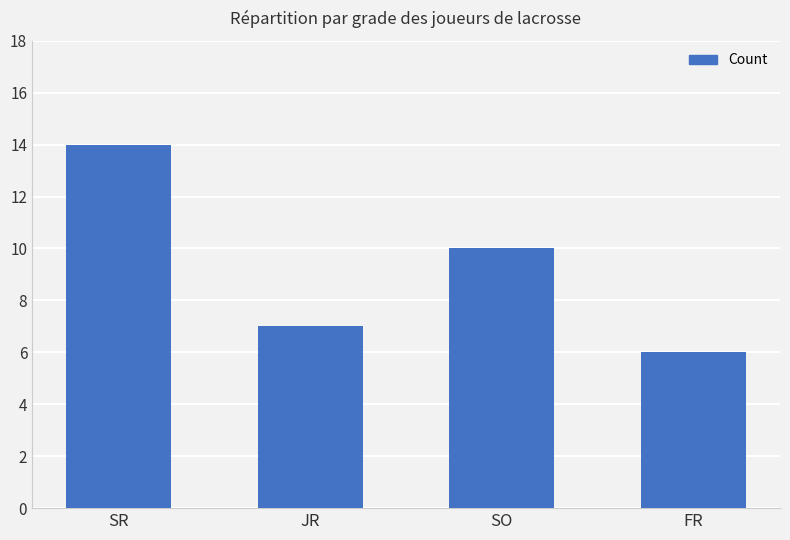

Are the bars grouped side by side (vs. stacked)?

No